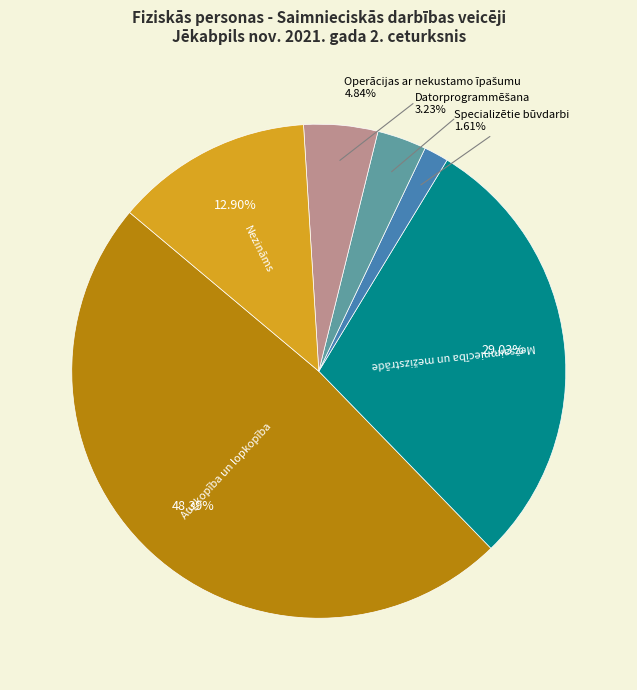

Is there a majority slice in this chart?

No